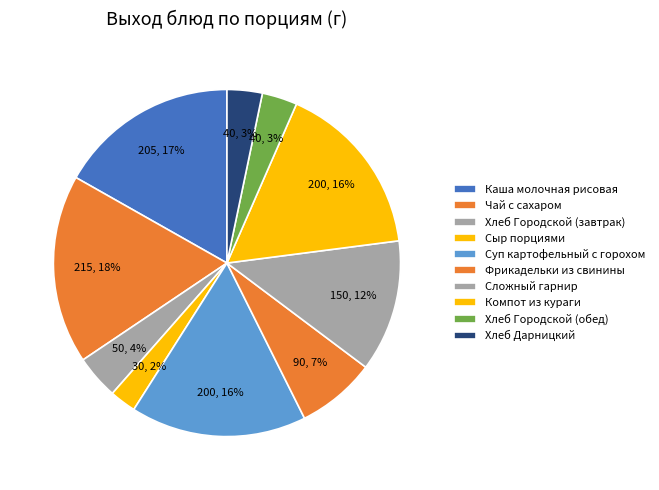

How many segments does this pie chart have?

10